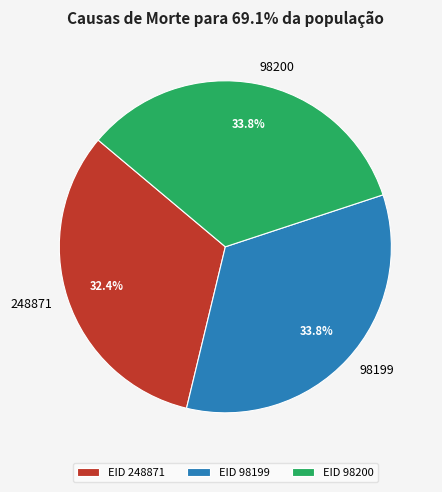

Count the number of slices in the pie.

3